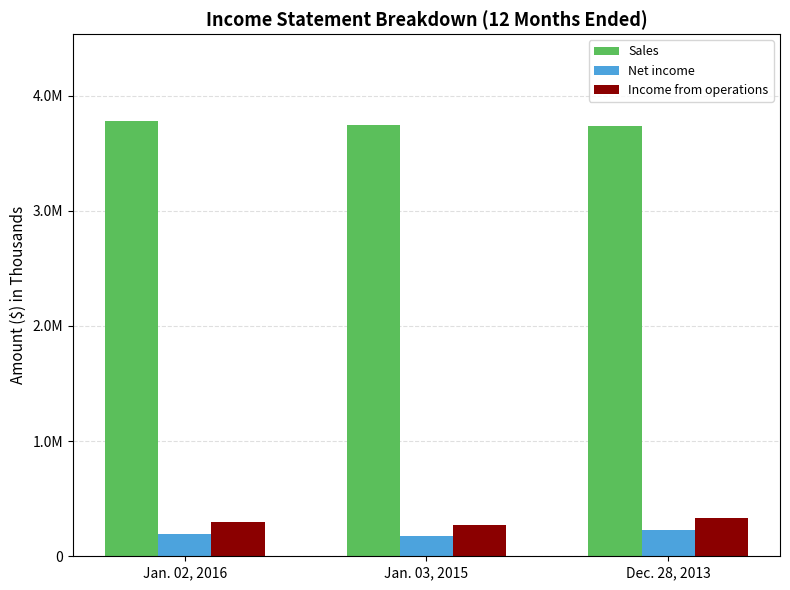

List the series in order of their peak value, lowest first.

Net income, Income from operations, Sales